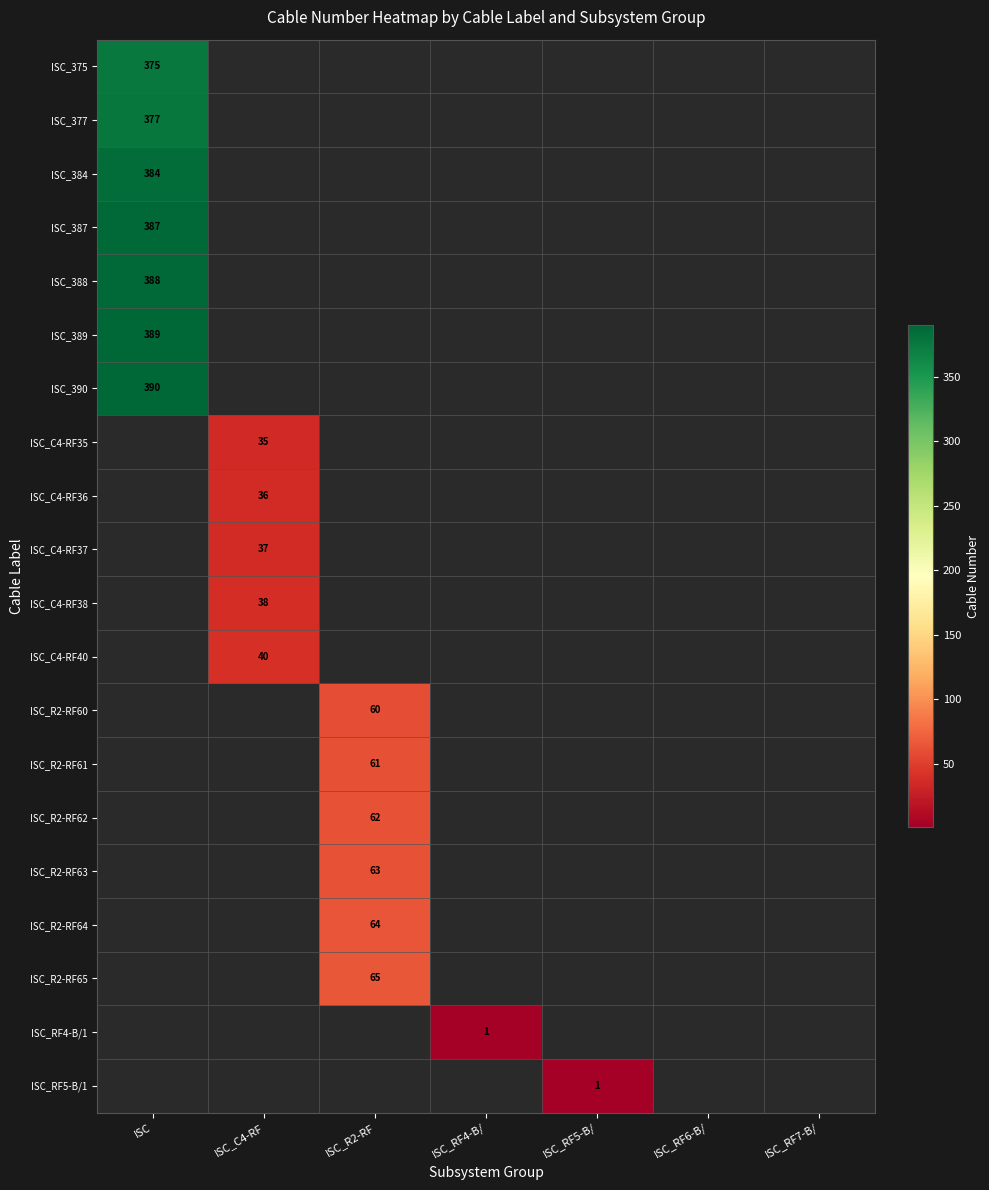

Is it true that ISC_384 equals 384 at ISC?

True